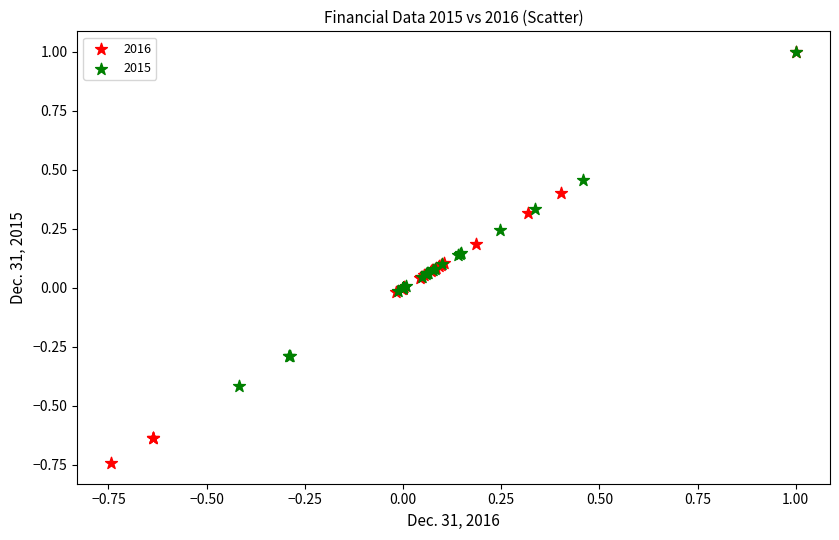

Which series has the widest spread of Y values?

2016